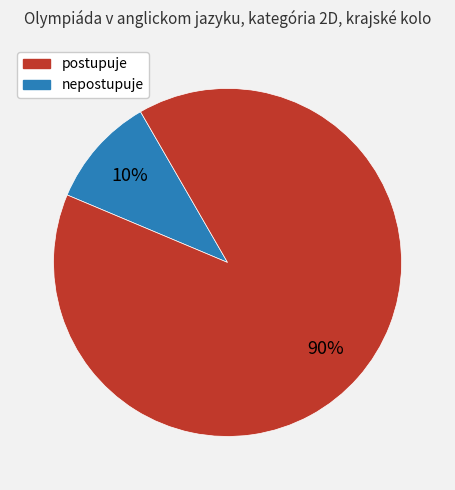

Is there any slice that represents more than half of the pie?

Yes